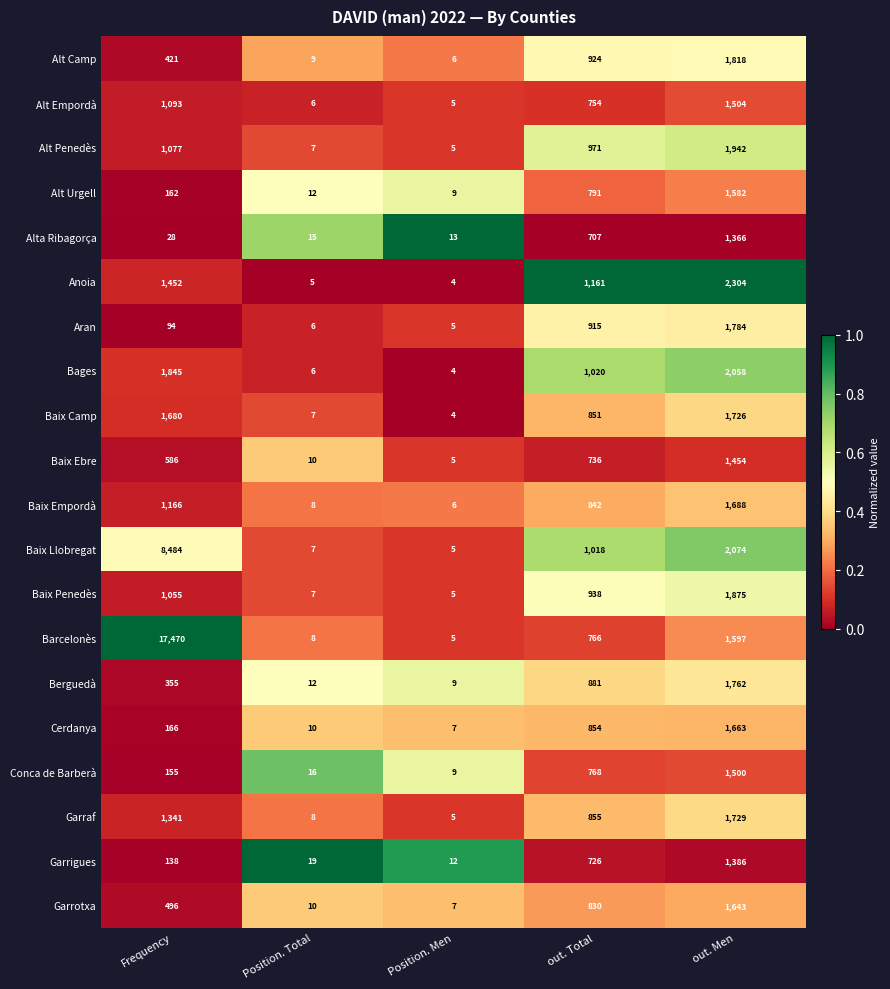

How many categories are shown in the chart?

5